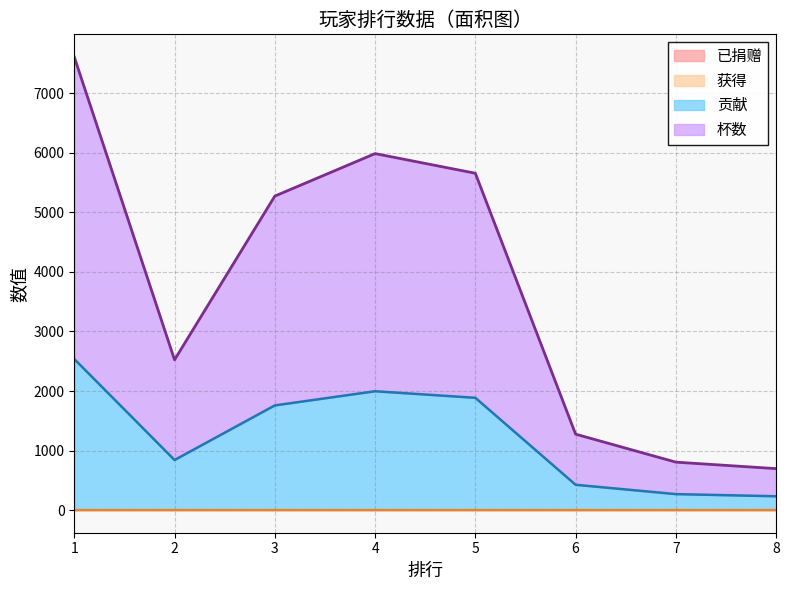

Is the value of 贡献 at 7 greater than the value of 杯数 at 6?

No